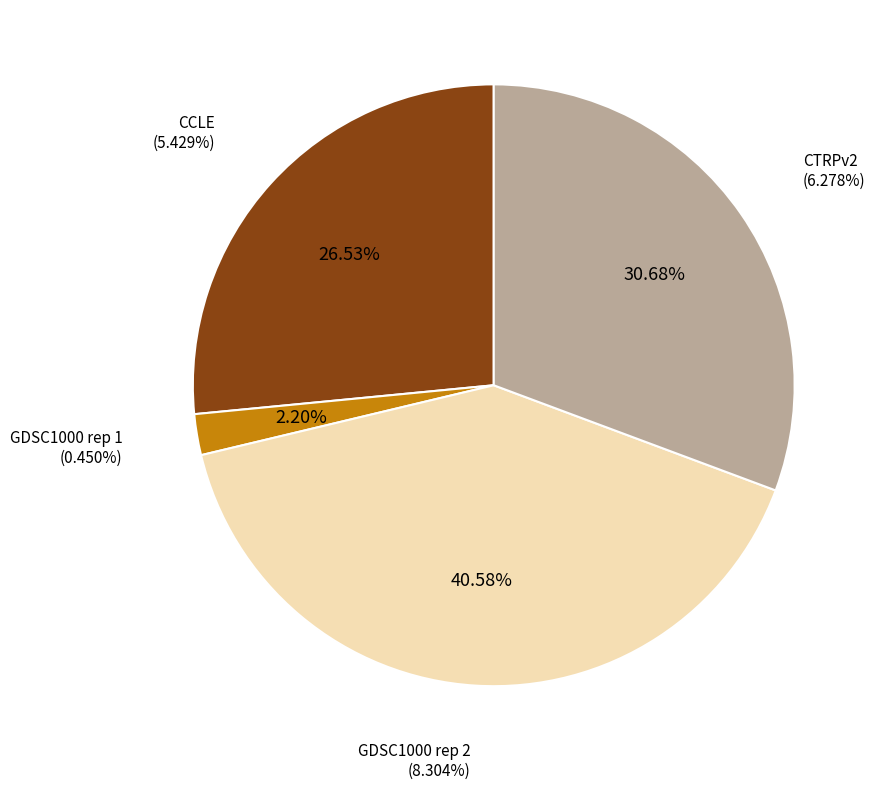

Rank the categories by value from lowest to highest.

GDSC1000 rep 1, CCLE, CTRPv2, GDSC1000 rep 2